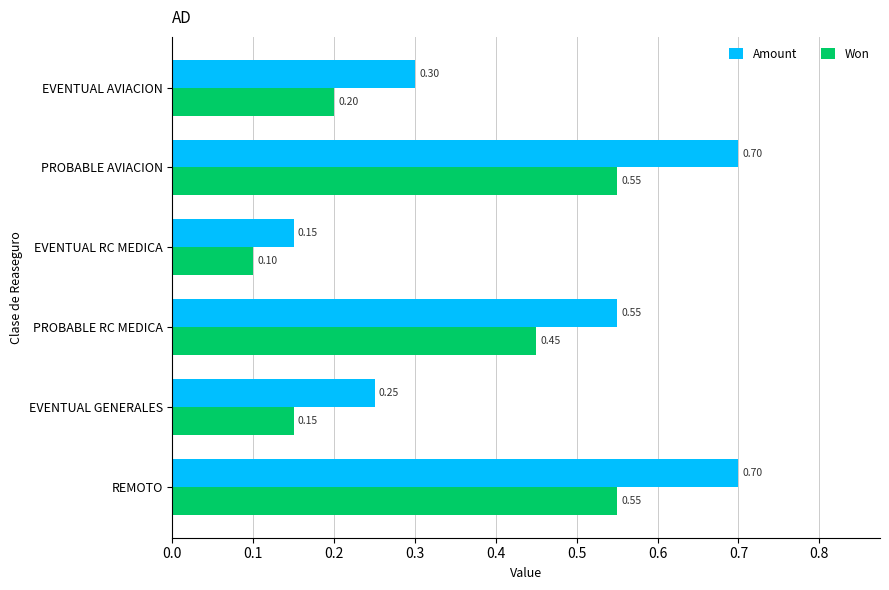

Is the value of Won at EVENTUAL RC MEDICA greater than the value of Amount at EVENTUAL RC MEDICA?

No